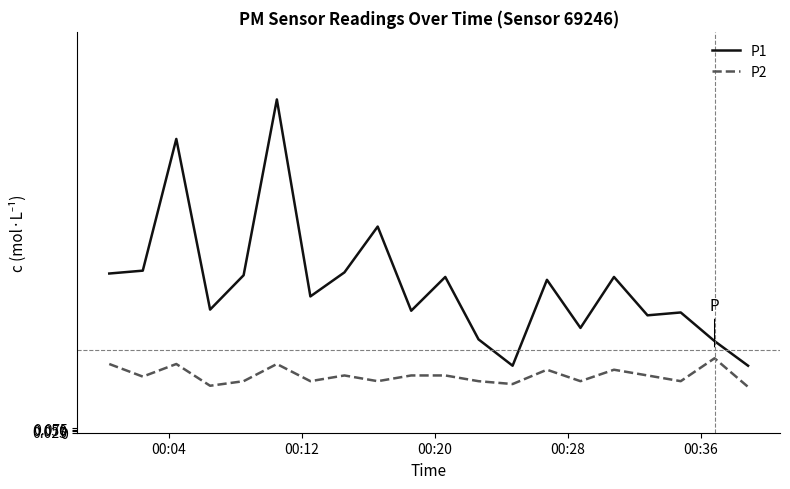

True or false: P1 and P2 cross at least once.

False